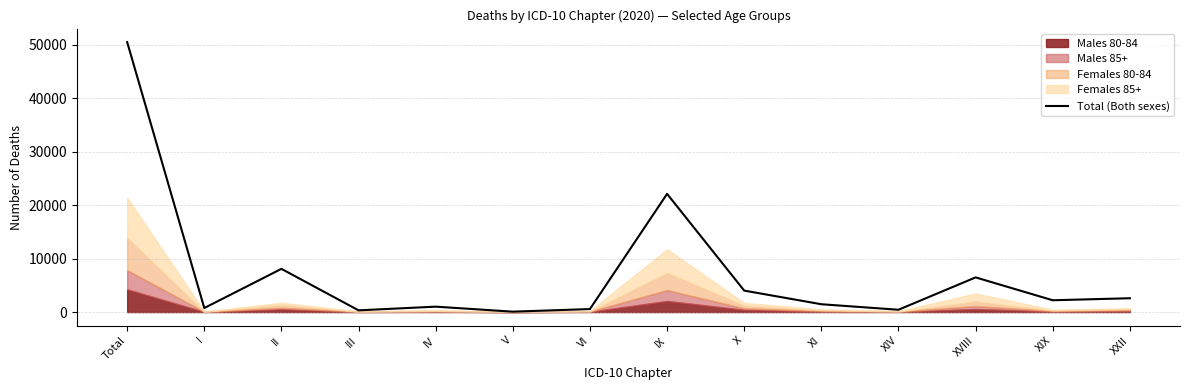

What is the change in value from Total to X?

-46520